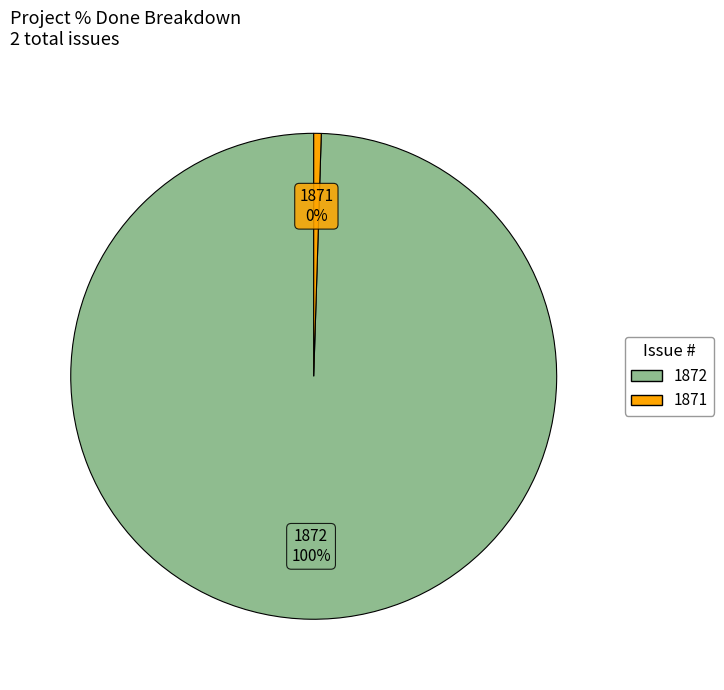

Is it true that 1871 is 11% of the pie?

False